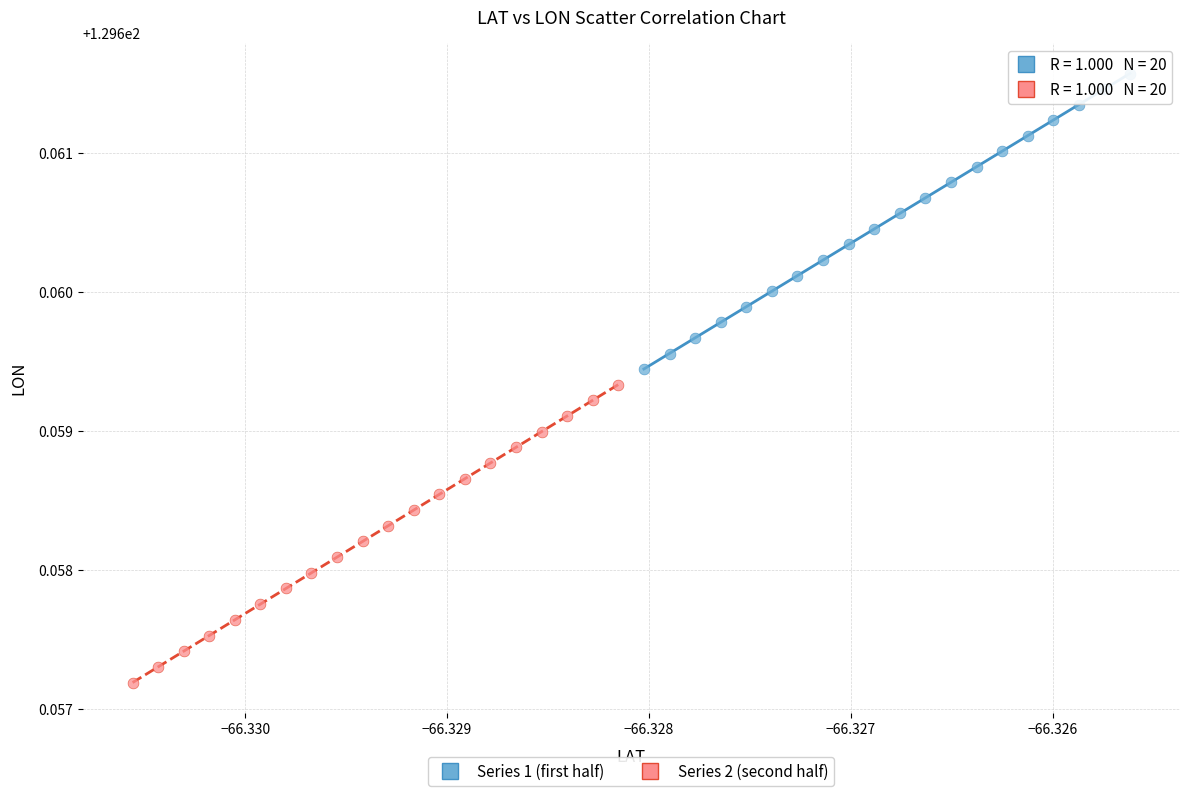

Which series has the widest spread of Y values?

Series 2 (second half)